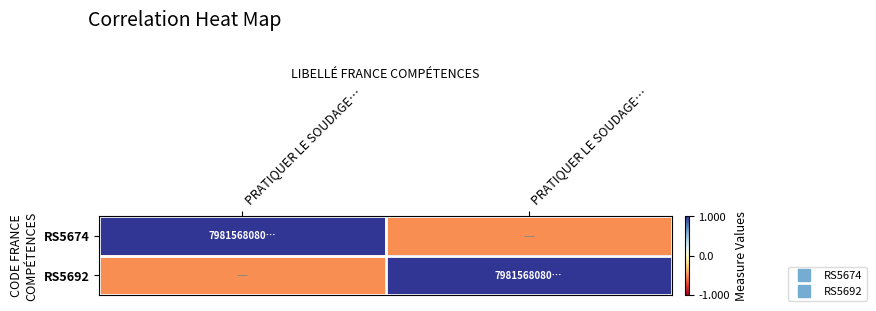

Which series has the largest total across all categories?

RS5674